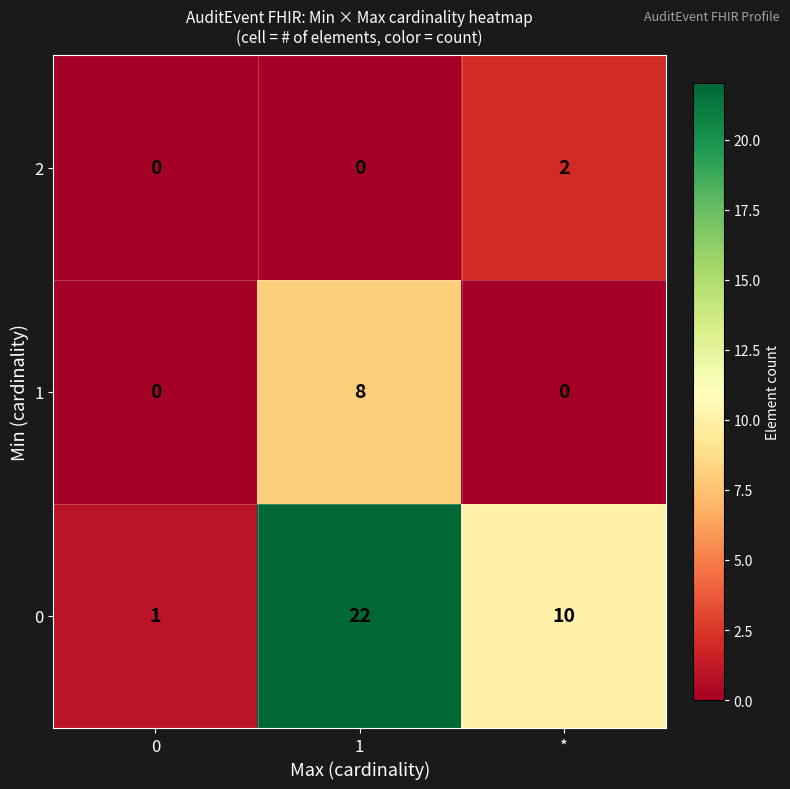

What is the total value across all series at 1?

30